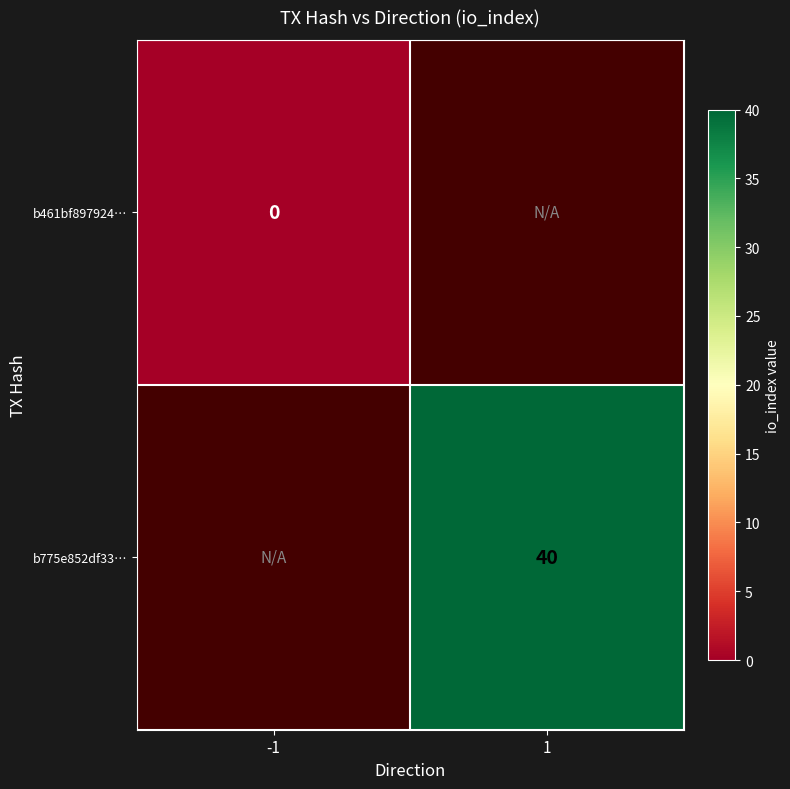

Is it true that b775e852df33… equals 40 at 1?

True